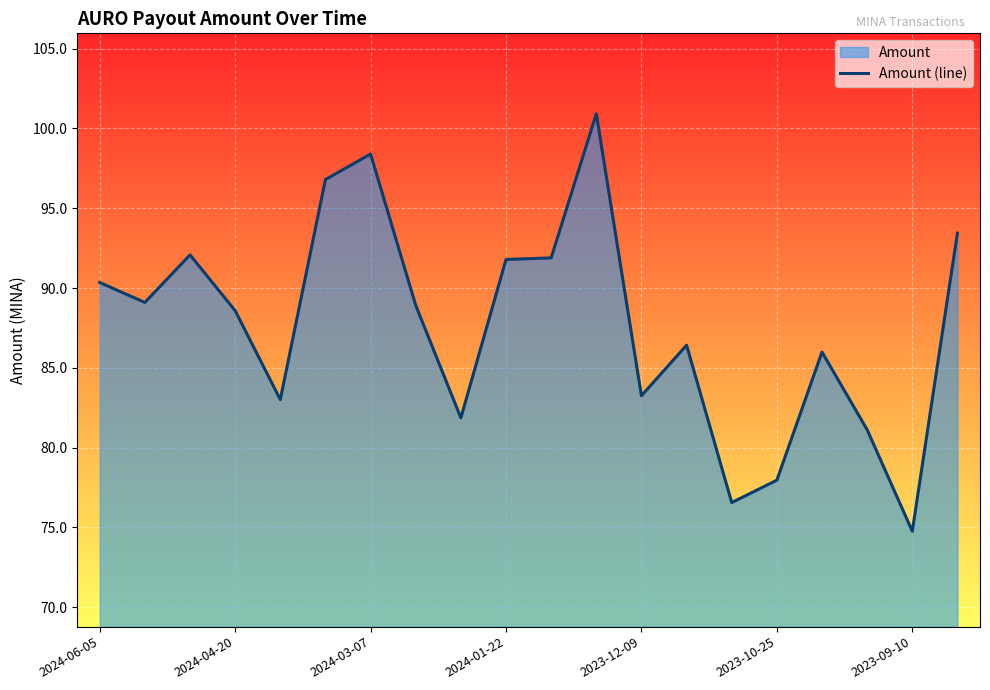

Does the chart display data point markers on the line(s)?

No